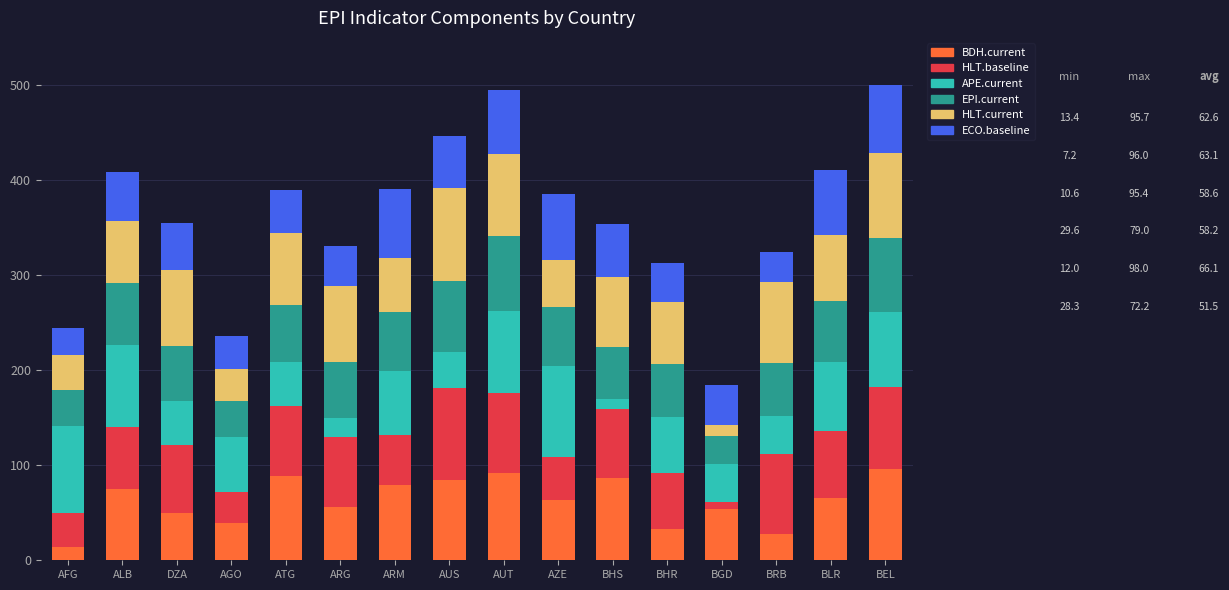

How many bars are there in total?

16